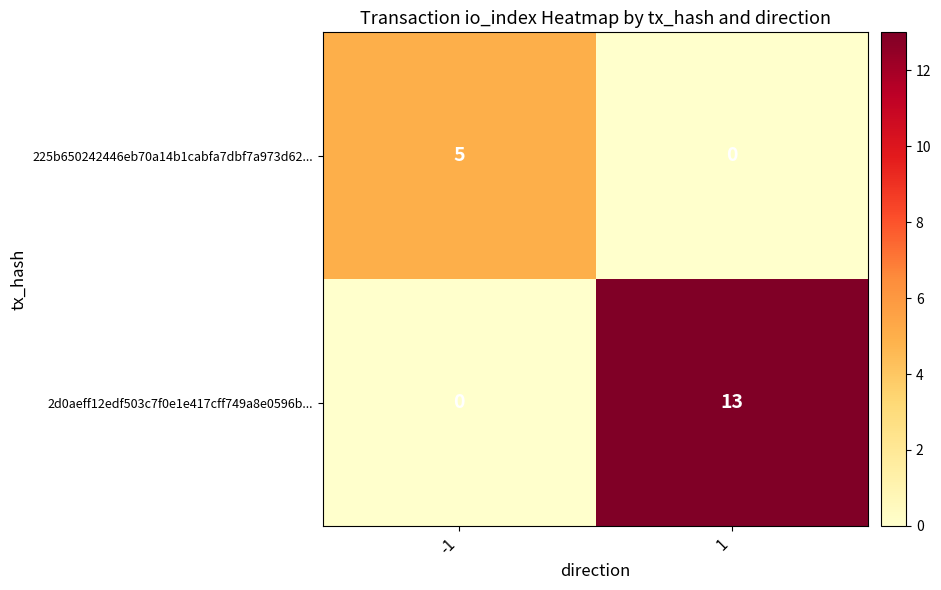

What is the maximum value shown in the chart?

13